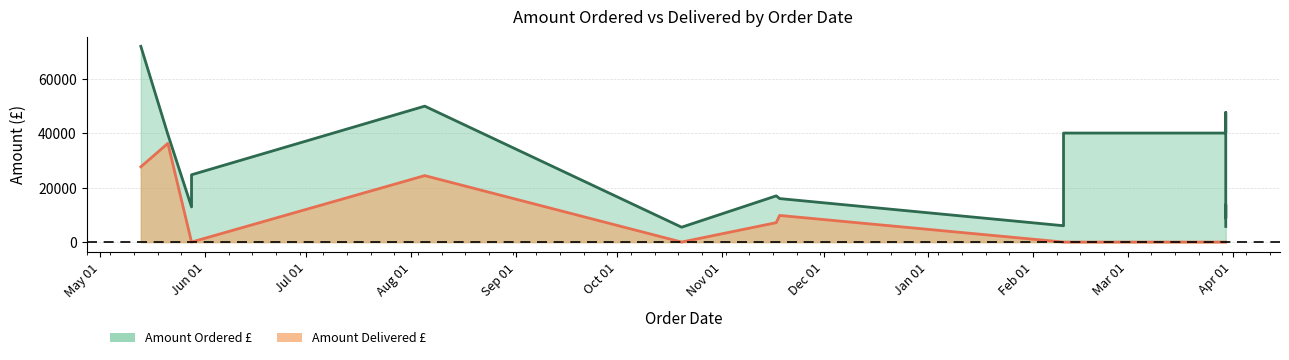

Which category has the highest value across all series?

2020-05-13